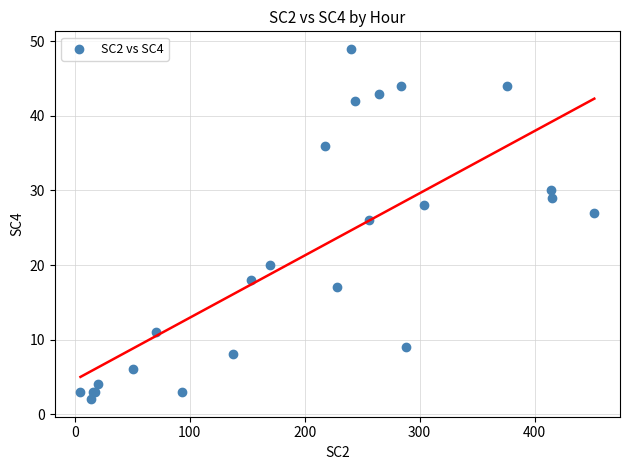

What Y value in the scatter plot is closest to 25?

26